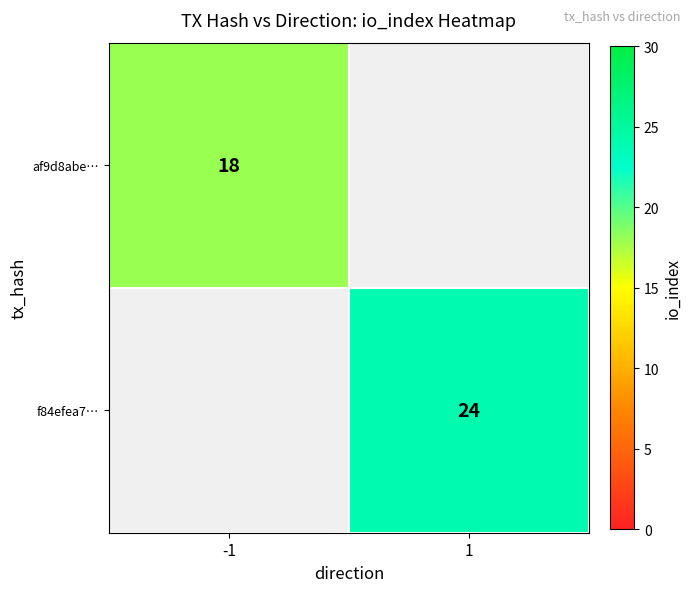

Is the value of af9d8abe… at -1 greater than the value of f84efea7… at 1?

No